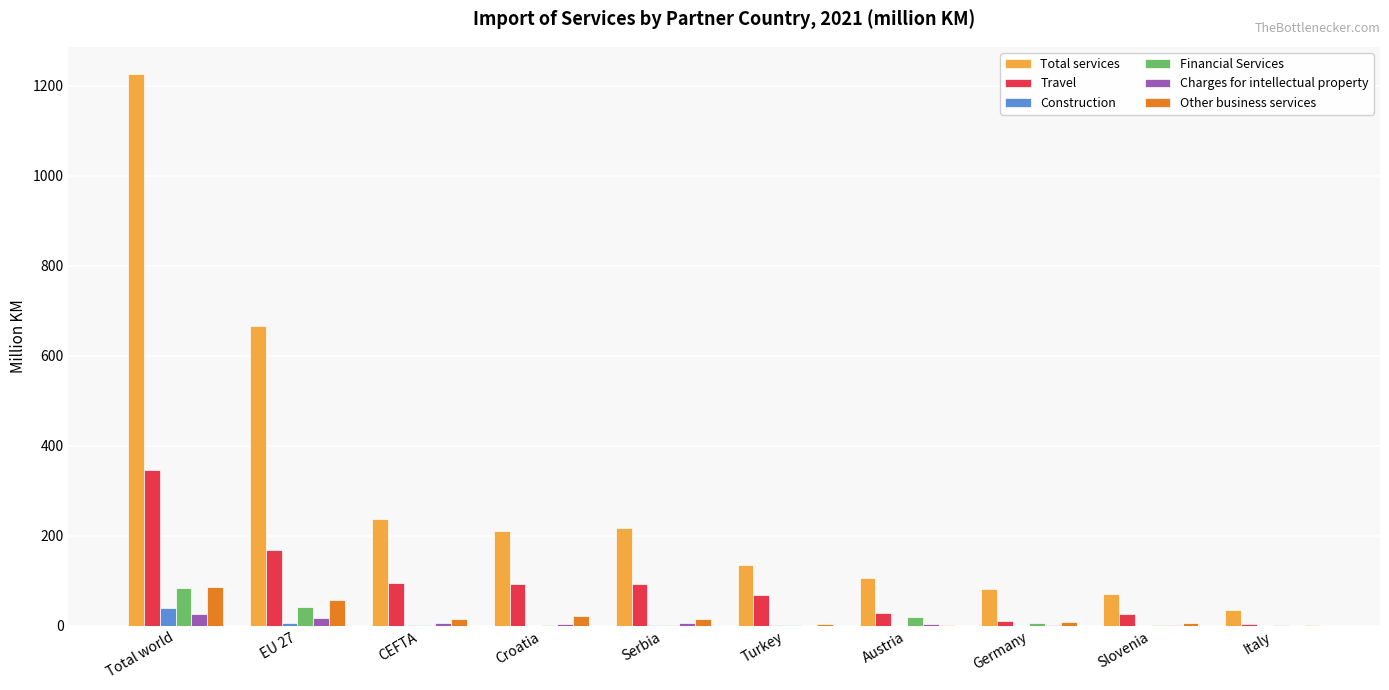

How many groups of bars are there?

10